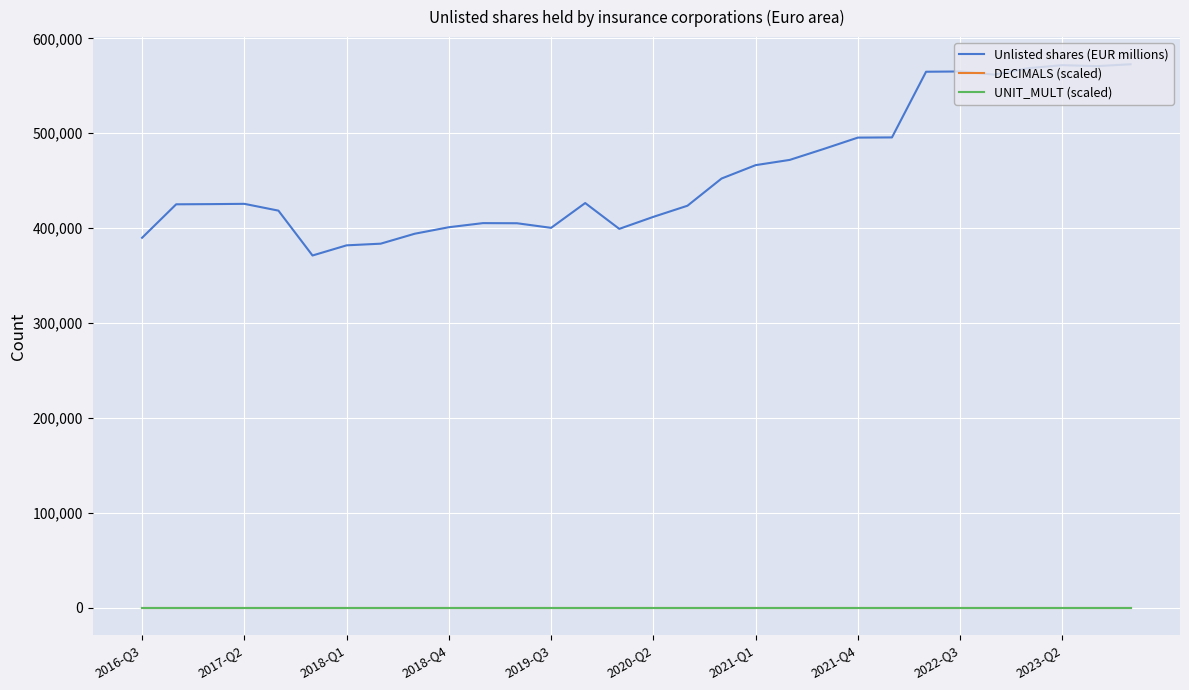

How many lines are shown in the chart?

3